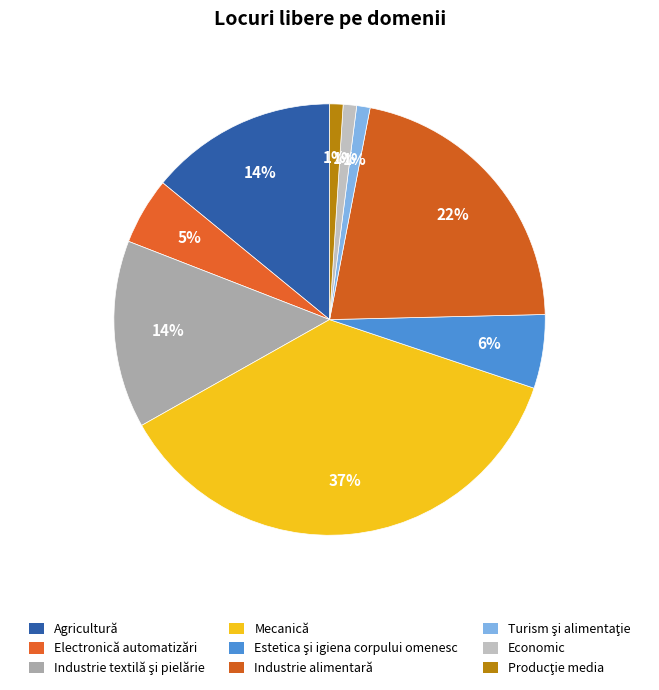

True or false: Industrie alimentară accounts for 22% of the total.

True